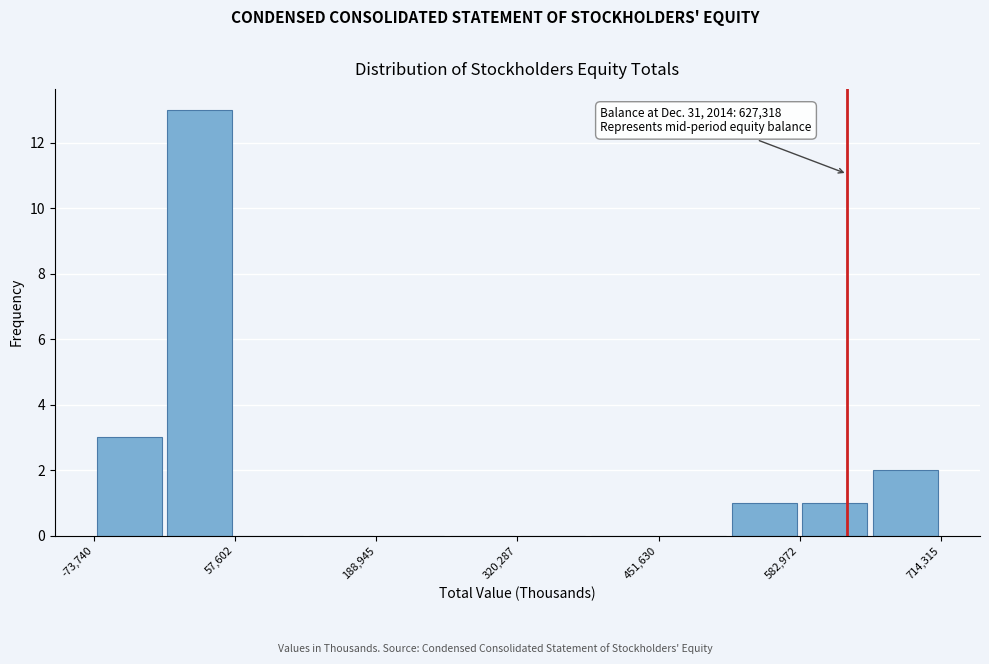

Read against the x-axis, roughly where is the centre of the tallest bar?

20000